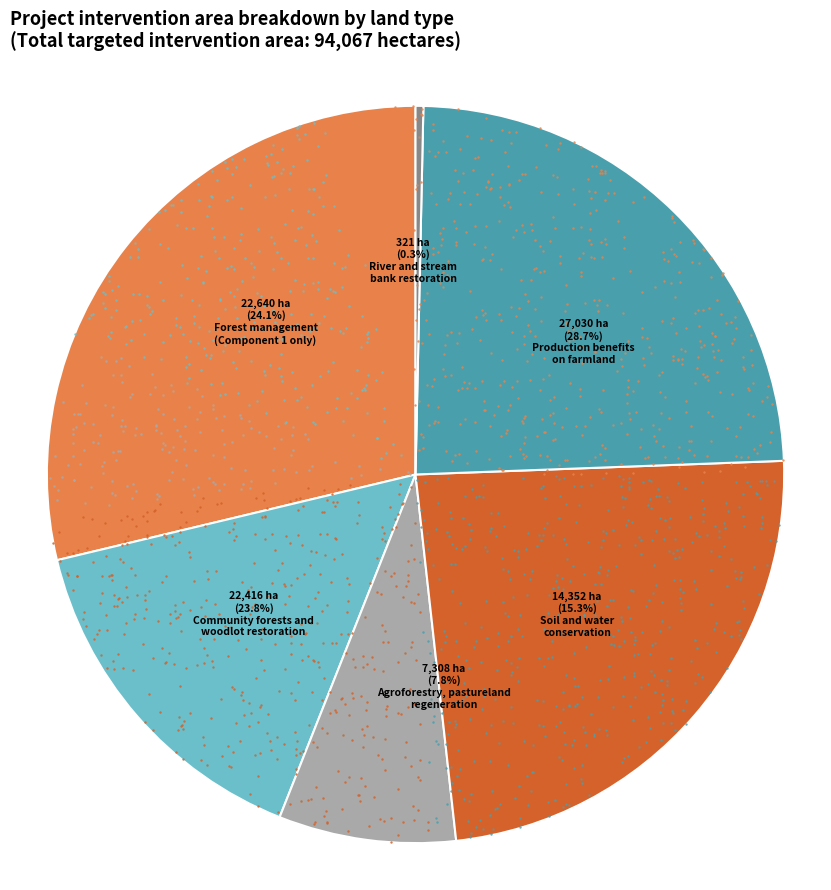

How many slices are in this pie chart?

6